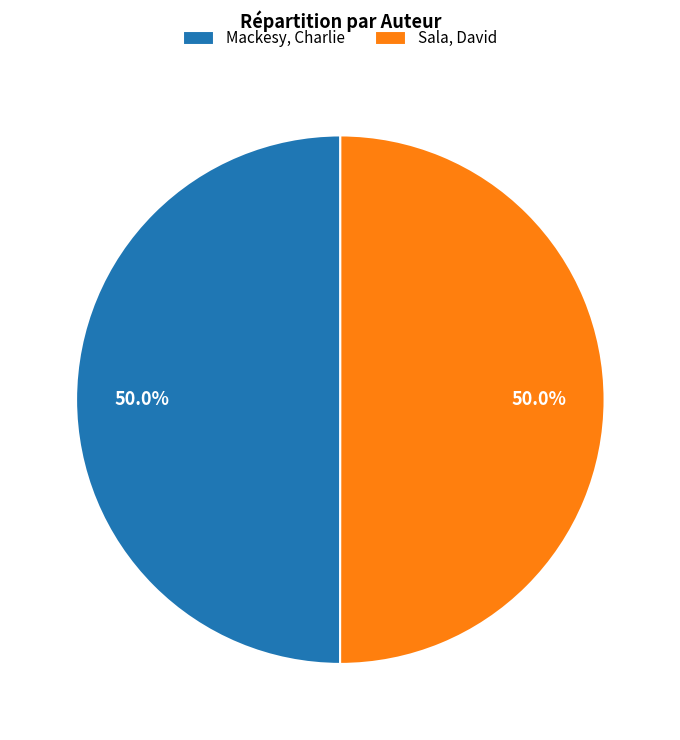

Approximately how many times larger is the value at Sala, David compared to Mackesy, Charlie?

1.0